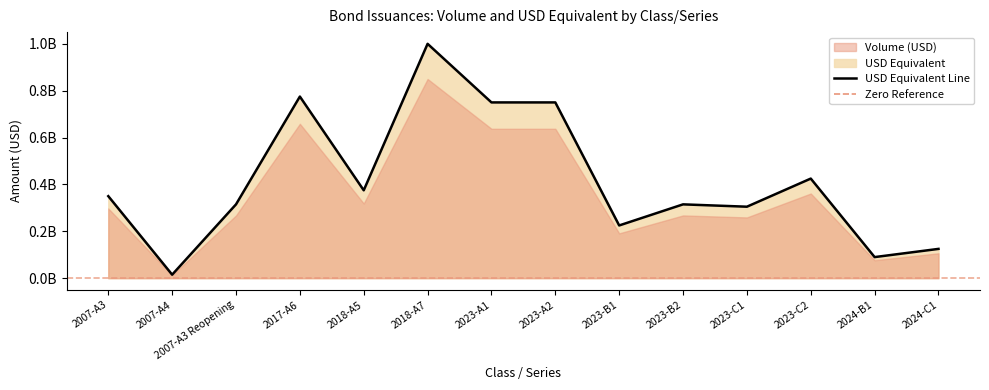

Is it true that the value at 2007-A4 is 10206819?

False